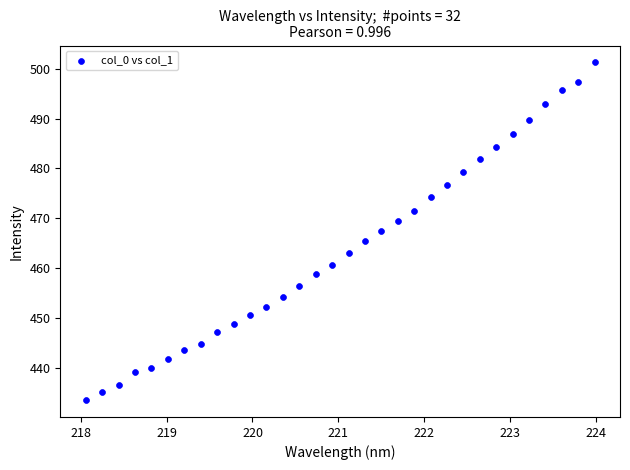

What is the range of Y values (max minus min)?

67.8